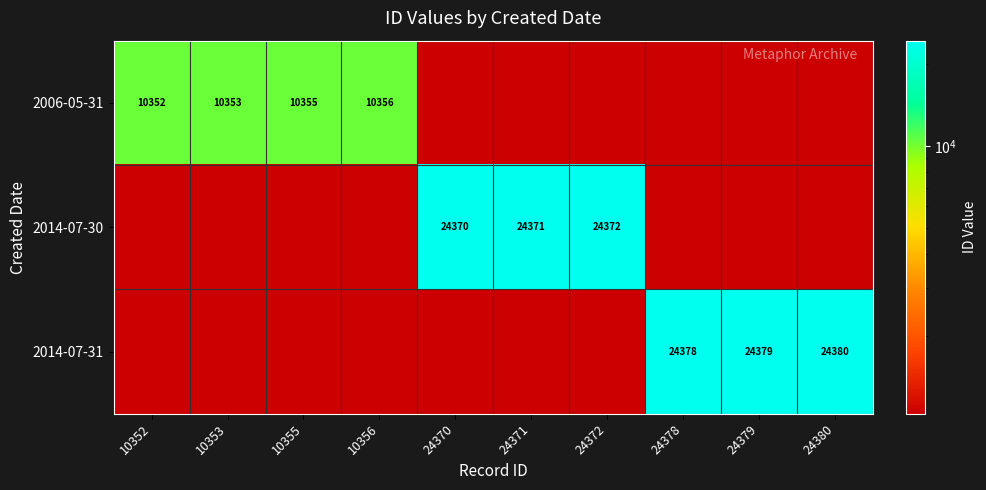

Is it true that 2014-07-31 equals 38197.7 at 24379?

False